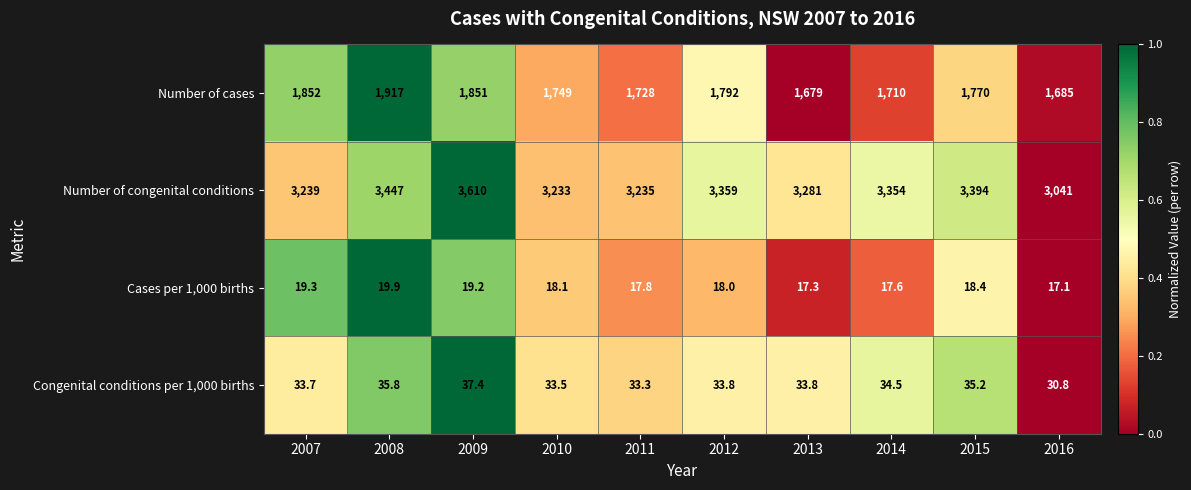

Between 2008 and 2011, which series saw the biggest shift?

Number of congenital conditions